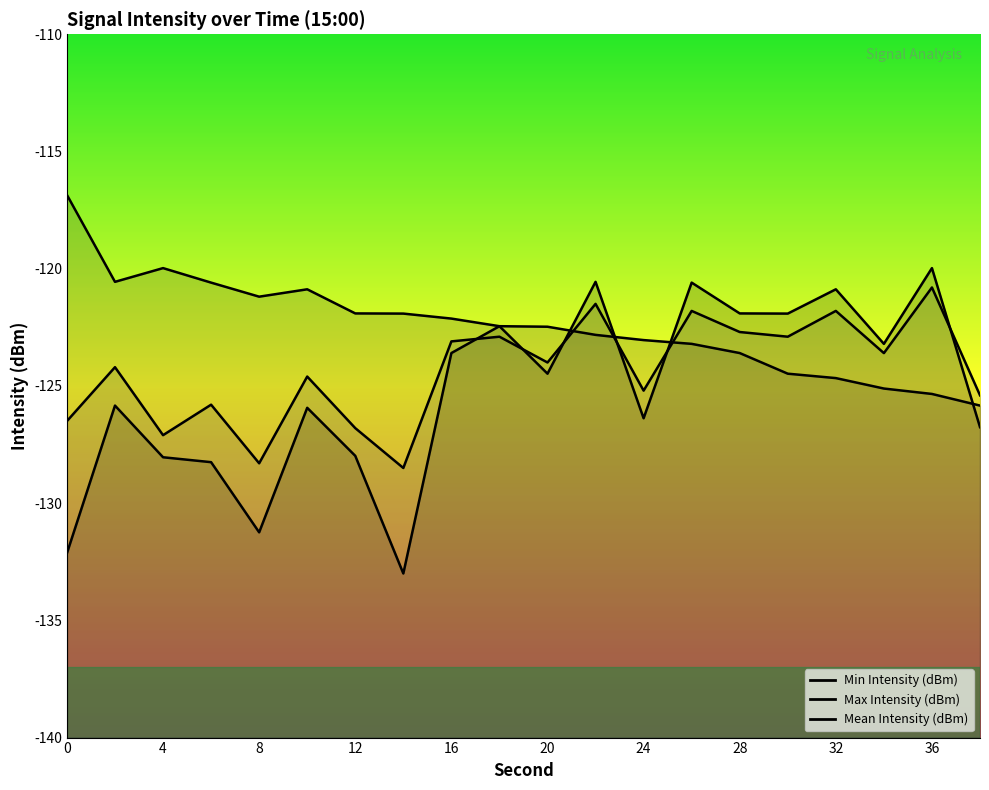

At how many categories does at least one series exceed -126?

20